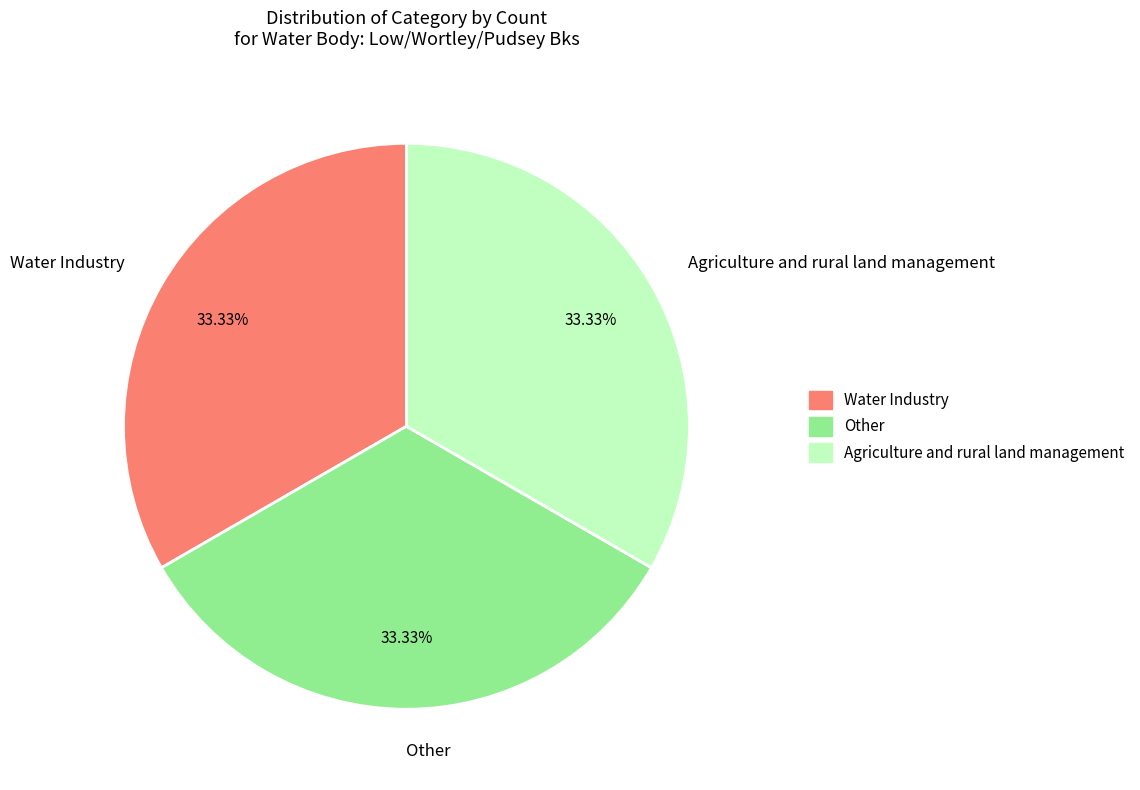

To the nearest percent, what portion does Agriculture and rural land management represent?

33%